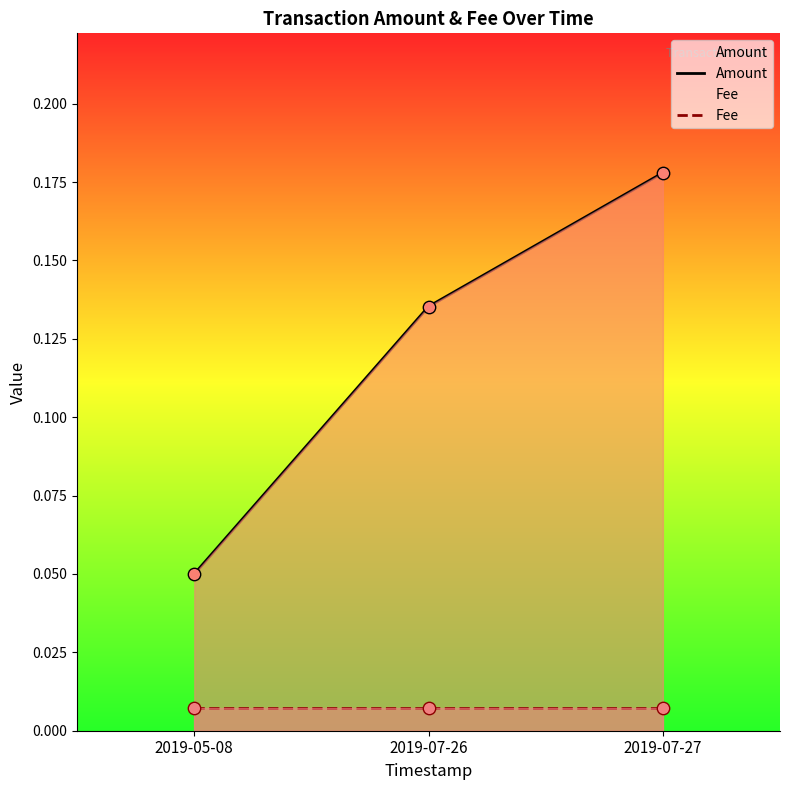

Which series has the largest total across all categories?

Amount